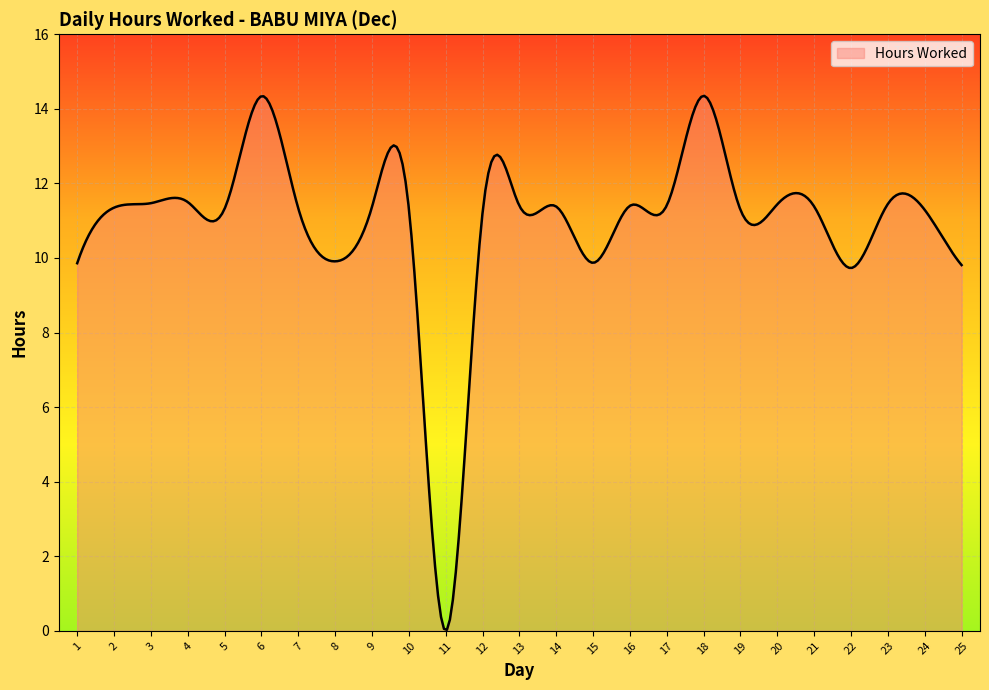

What is the difference between the maximum and minimum values?

14.3